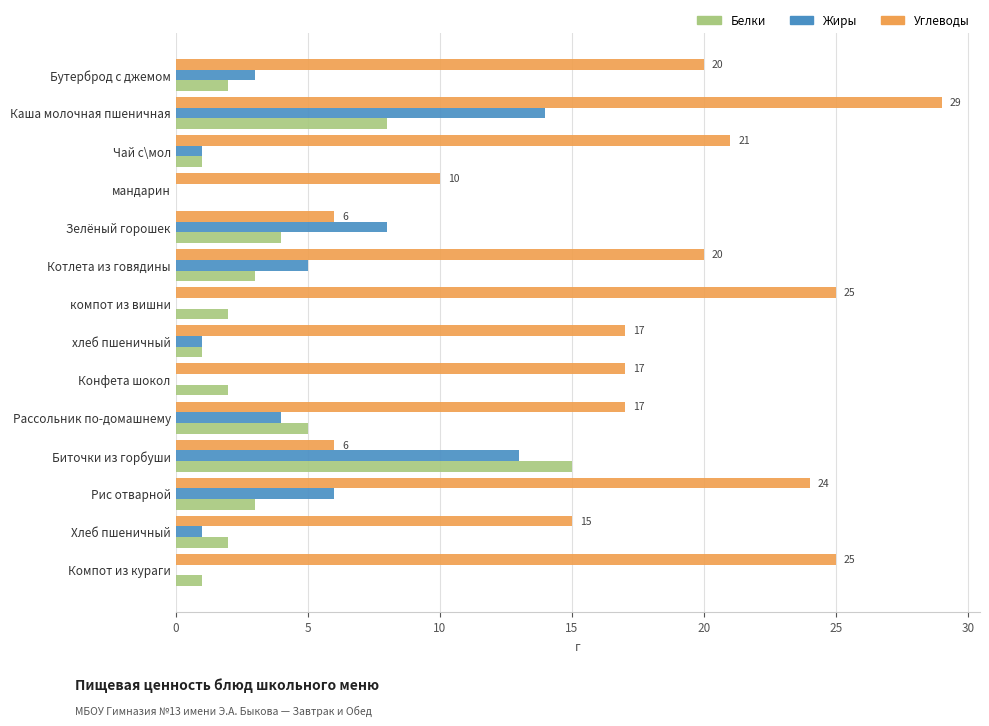

Which series changed the most between Биточки из горбуши and хлеб пшеничный?

Белки